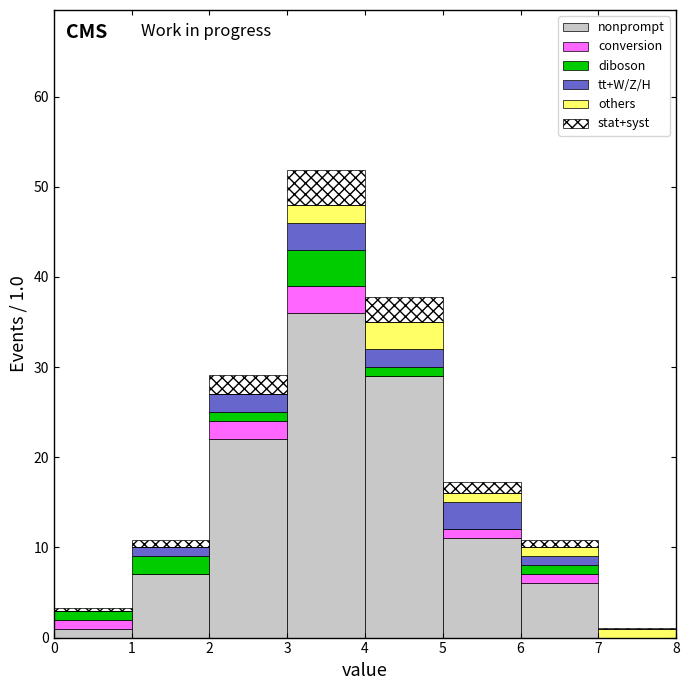

Which range on the x-axis has the tallest stacked bar (by total height)?

3 to 4